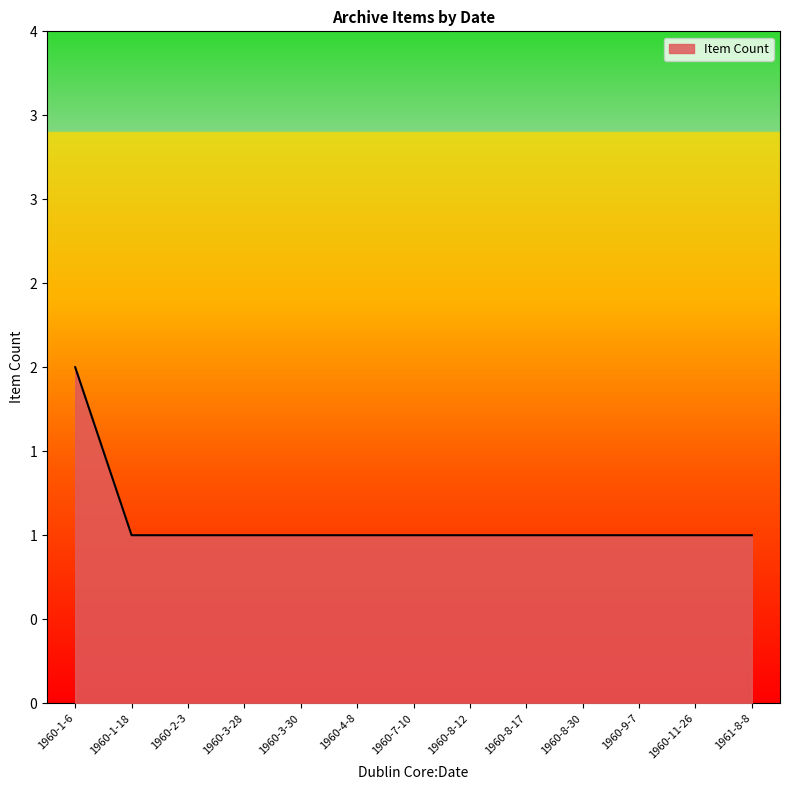

What is the sum of the values at 1960-9-7 and 1960-3-30?

2